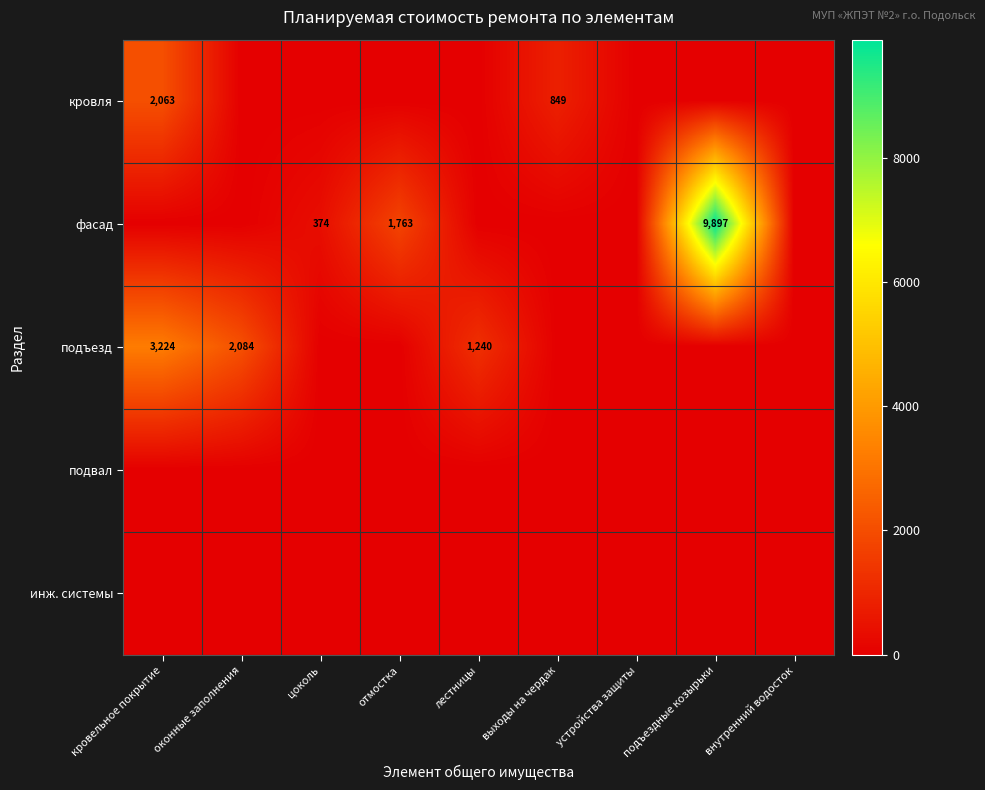

Is it true that подъезд equals 1627 at кровельное покрытие?

False